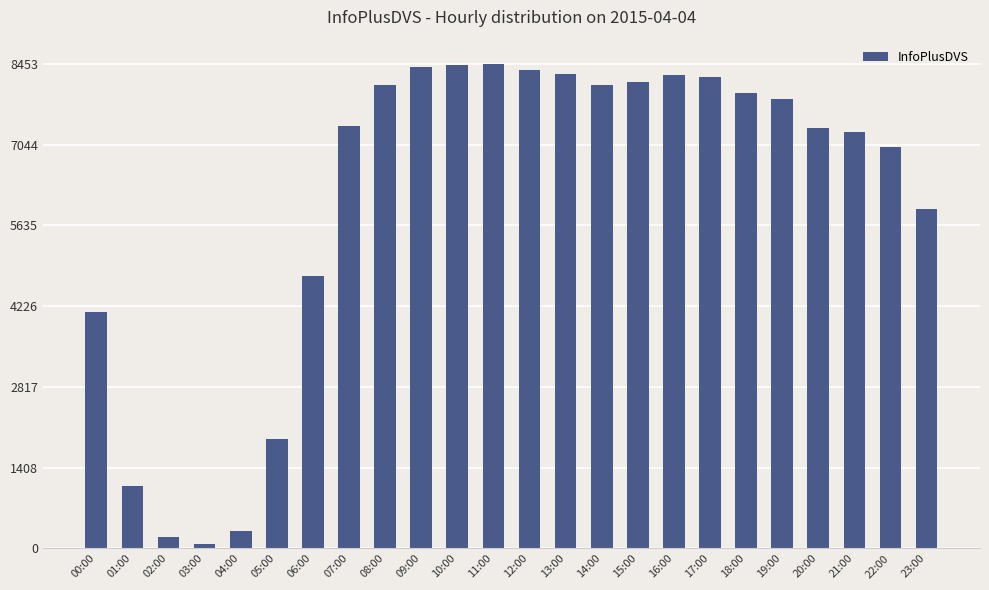

What is the maximum value shown in the chart?

8453